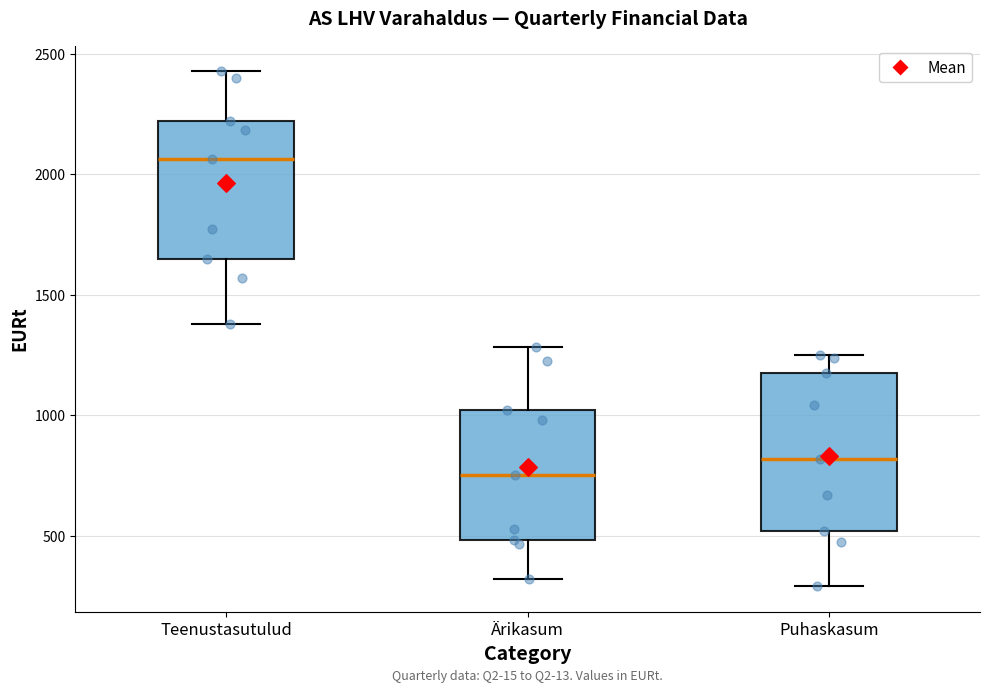

Reading left to right, read every box against the y-axis: the position of its median line, the range the box covers, and the ends of its whiskers. The values are not printed on the chart, so give them approximately, as read against the axis.

Teenustasutulud: median 2050, box 1650 to 2200, whiskers 1400 to 2450
Ärikasum: median 750, box 500 to 1000, whiskers 300 to 1300
Puhaskasum: median 800, box 500 to 1200, whiskers 300 to 1250